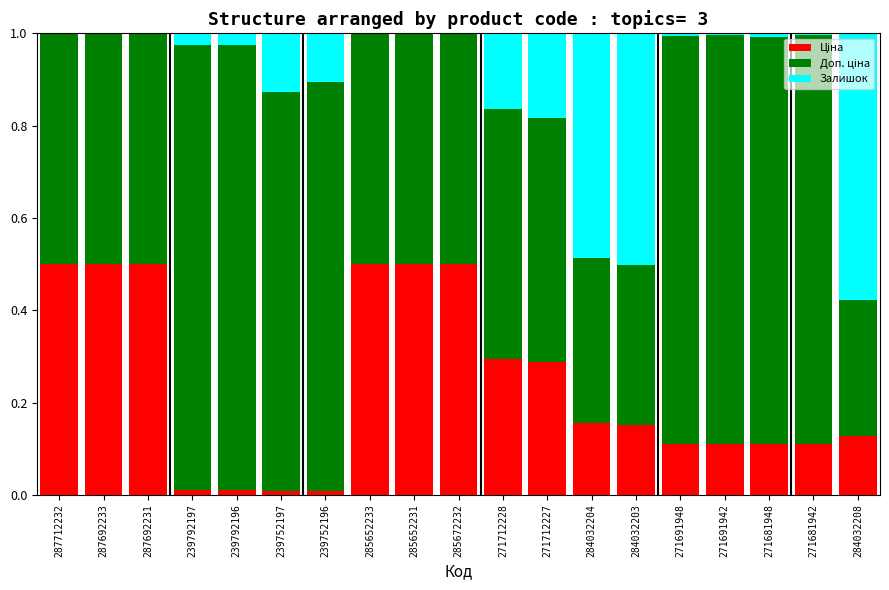

Are the bars grouped side by side (vs. stacked)?

No